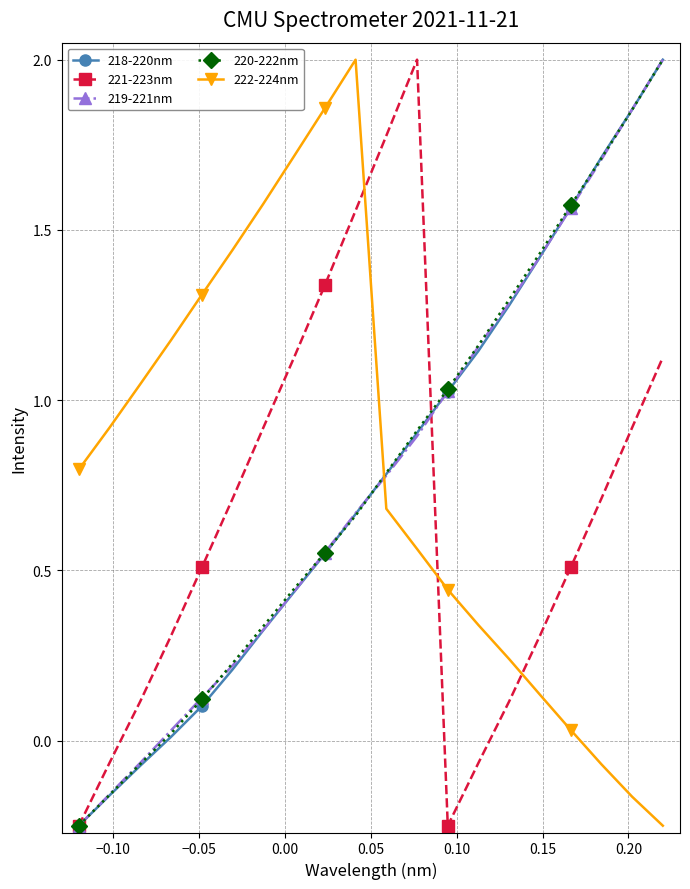

True or false: 221-223nm has more than 1 interior local peaks.

False